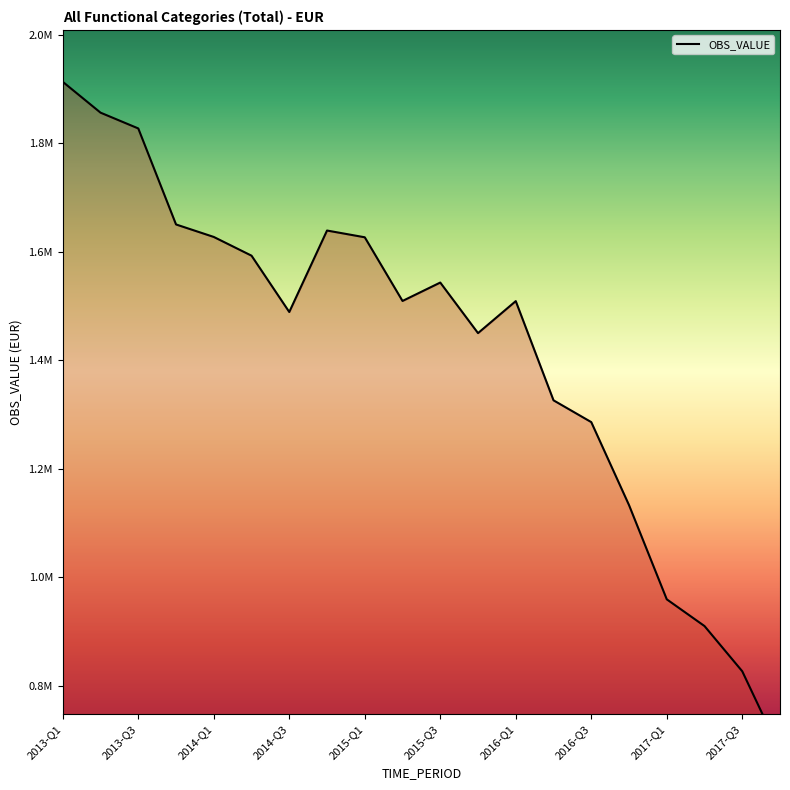

What is the sum of all values?

28350448.4